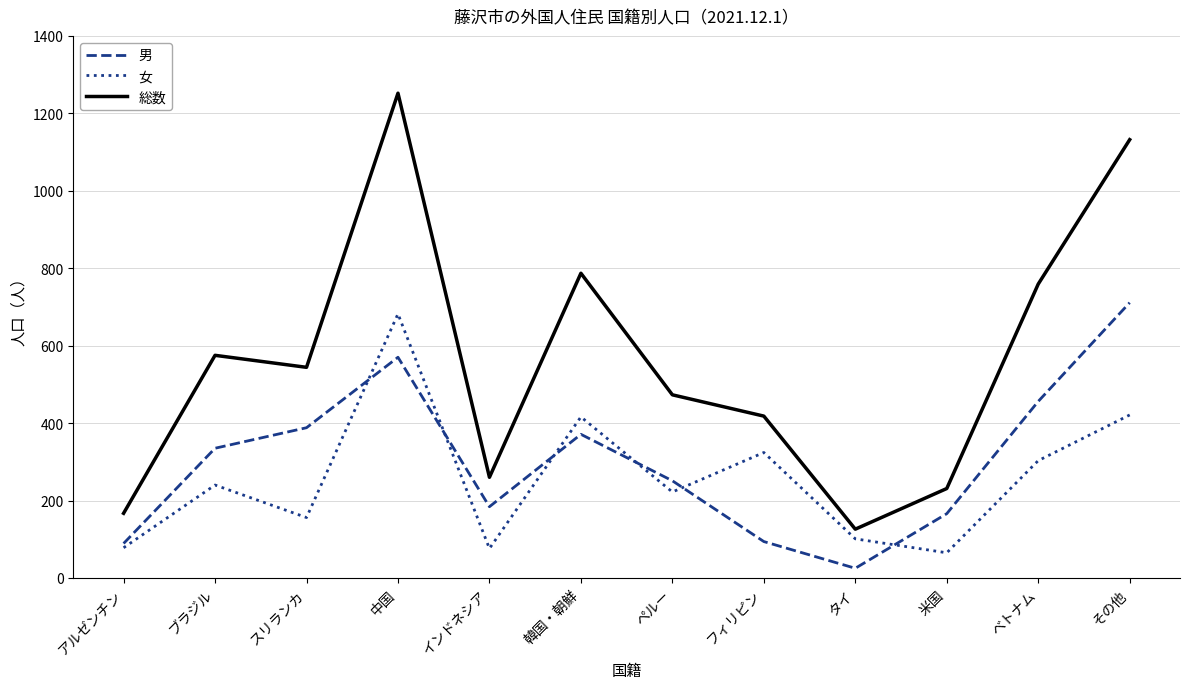

What is the difference between the maximum and minimum values in the 男 series?

686